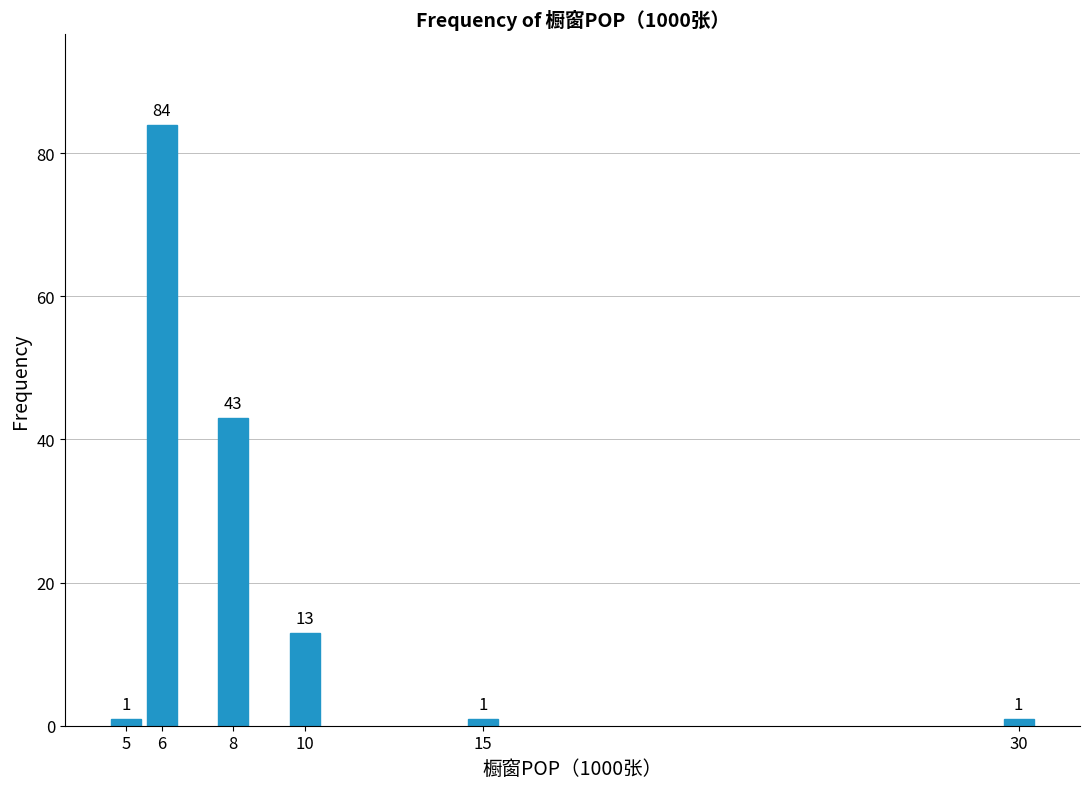

Reading left to right, what are all the values shown in this chart?

1	84	43	13	1	1